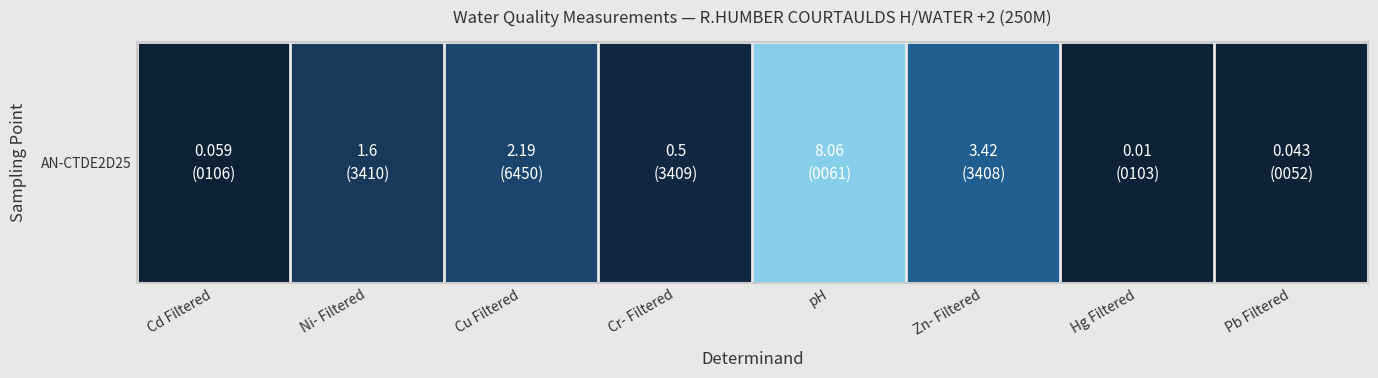

What is the average value?

2.0